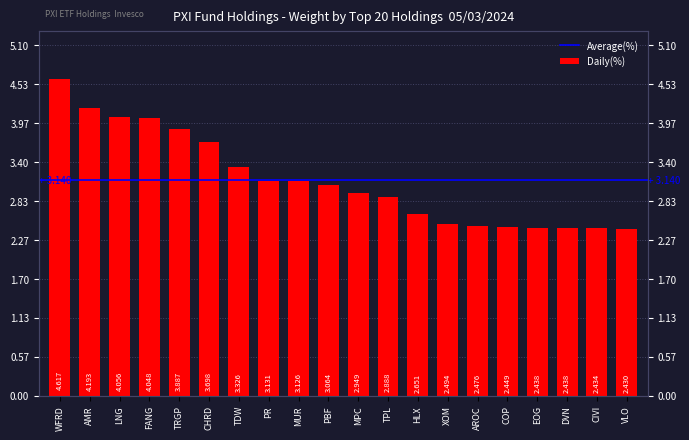

True or false: the data shows 4.6 at WFRD.

True